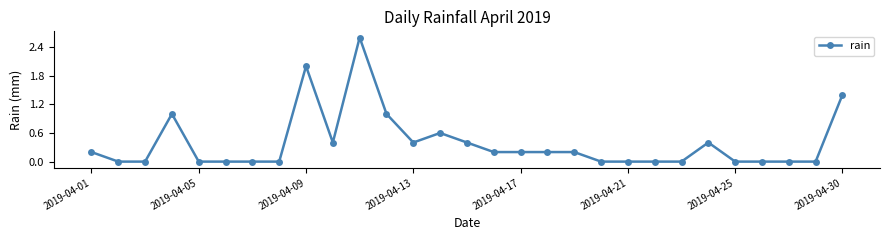

Reading left to right, extract all data points from this chart.

0.2	0.0	0.0	1.0	0.0	0.0	0.0	0.0	2.0	0.4	2.6	1.0	0.4	0.6	0.4	0.2	0.2	0.2	0.2	0.0	0.0	0.0	0.0	0.4	0.0	0.0	0.0	0.0	1.4